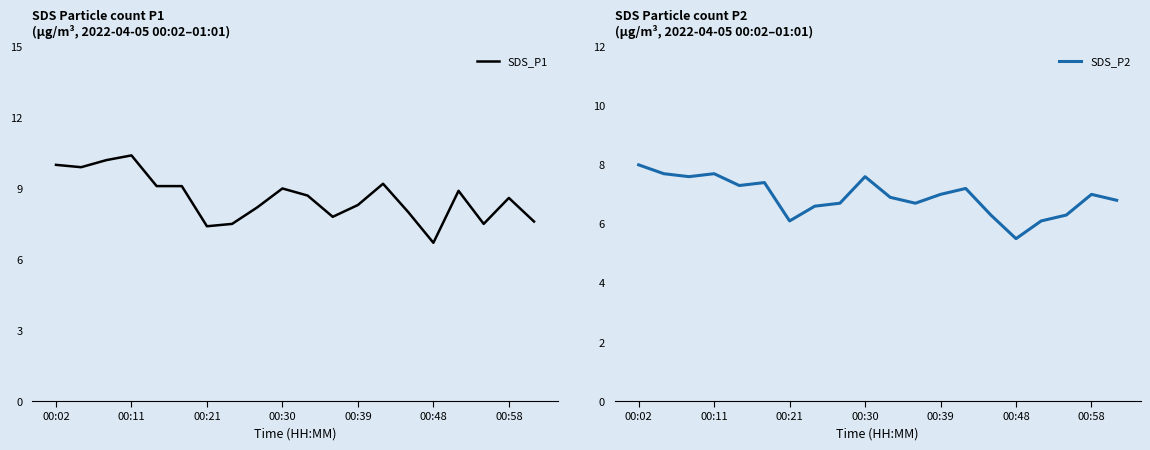

Rank the series at 16 from lowest to highest value.

SDS_P2, SDS_P1